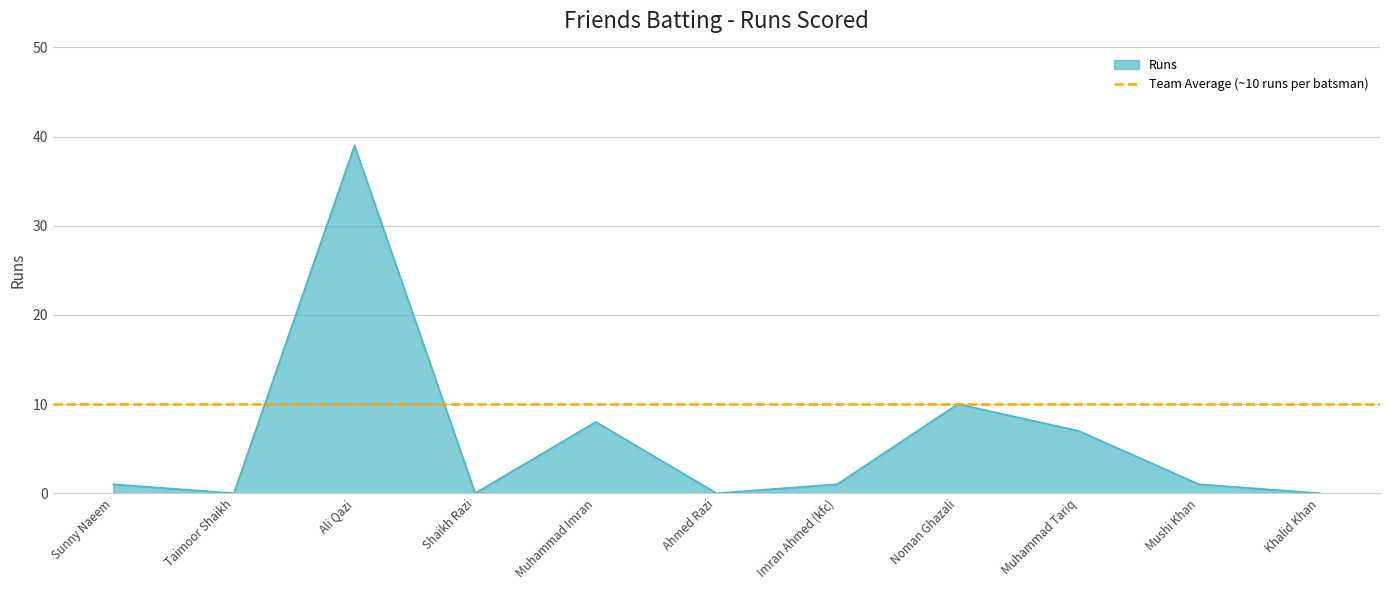

What is the value of the 10th point from the left?

1